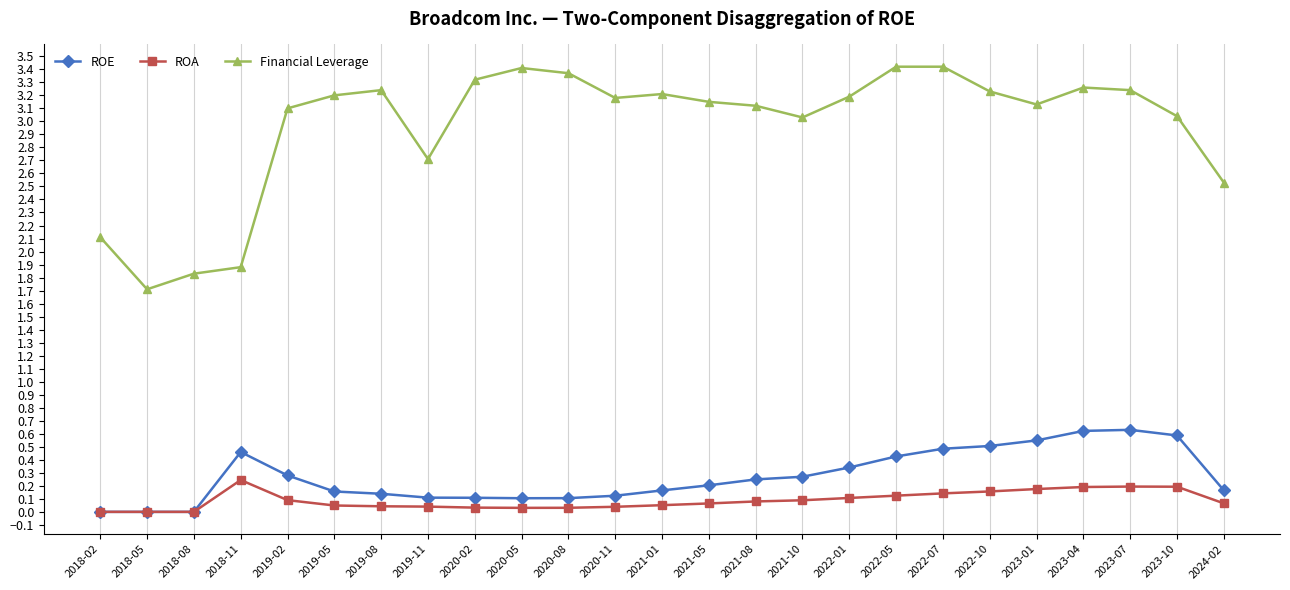

Does the chart have visible grid lines?

Yes